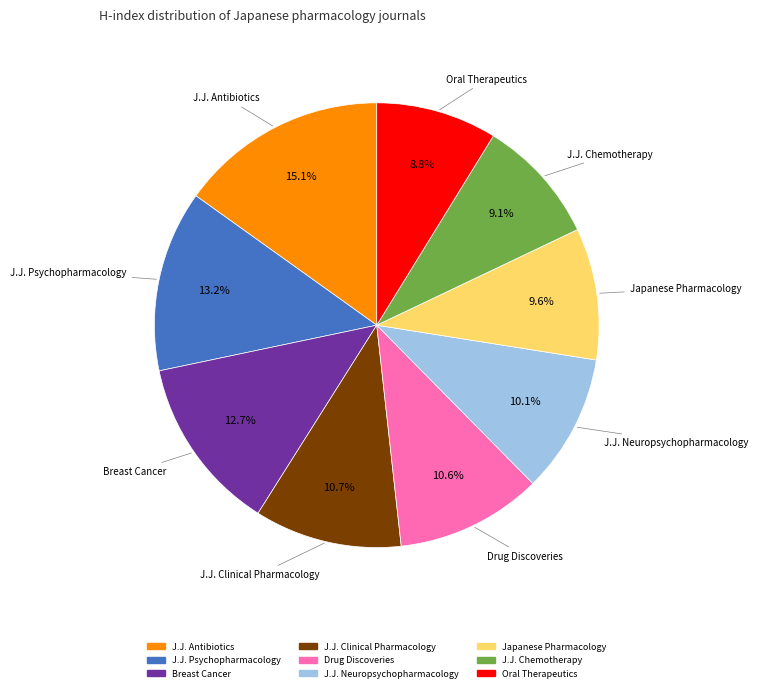

Is there a majority slice in this chart?

No